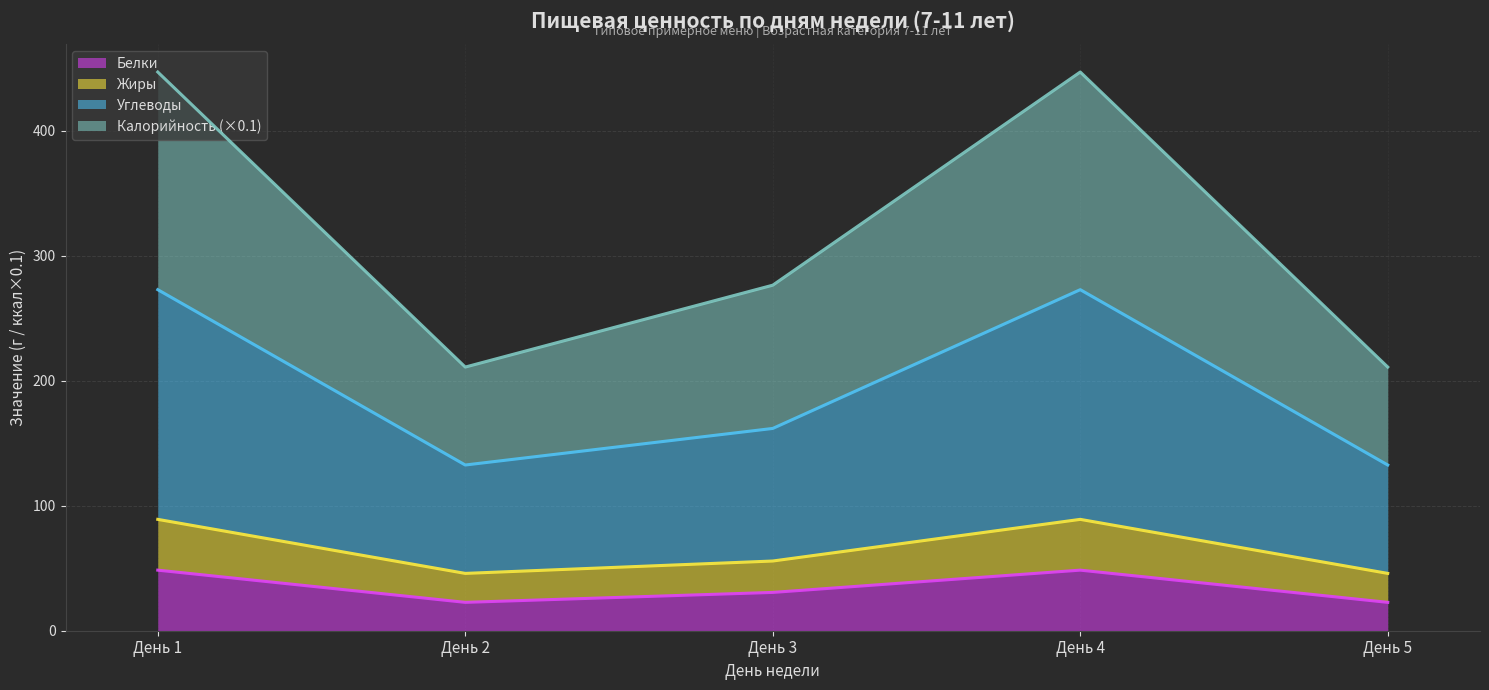

Where is the first local minimum for Углеводы?

День 2